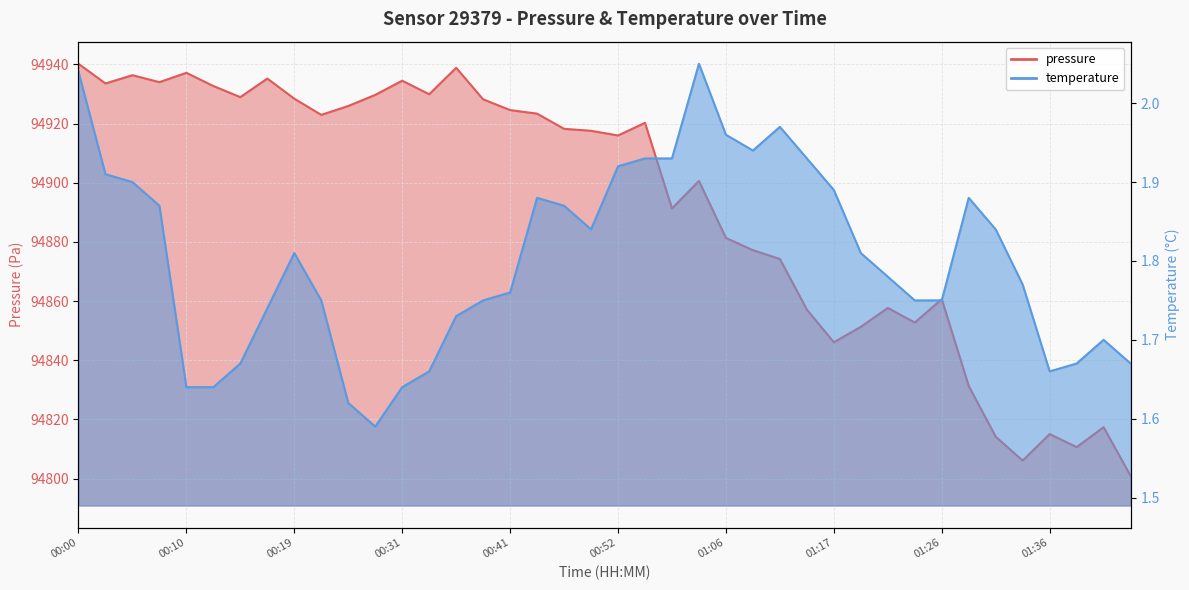

How many data points does each series have?

40